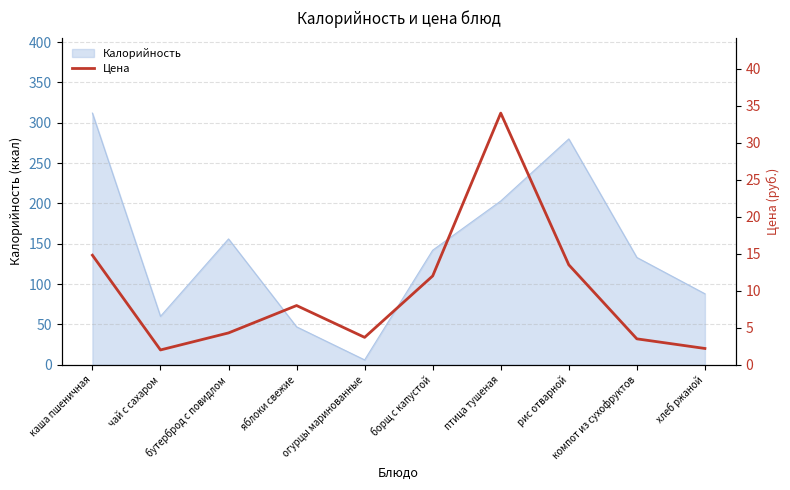

List the labels in order of value, largest first.

птица тушеная, каша пшеничная, рис отварной, борщ с капустой, яблоки свежие, бутерброд с повидлом, огурцы маринованные, компот из сухофруктов, хлеб ржаной, чай с сахаром